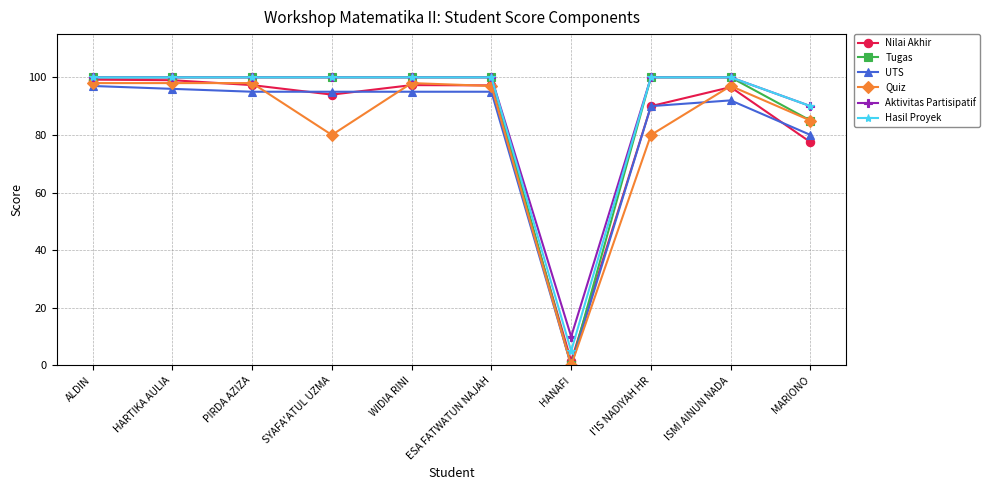

What is the label of the 10th point from the left?

MARIONO